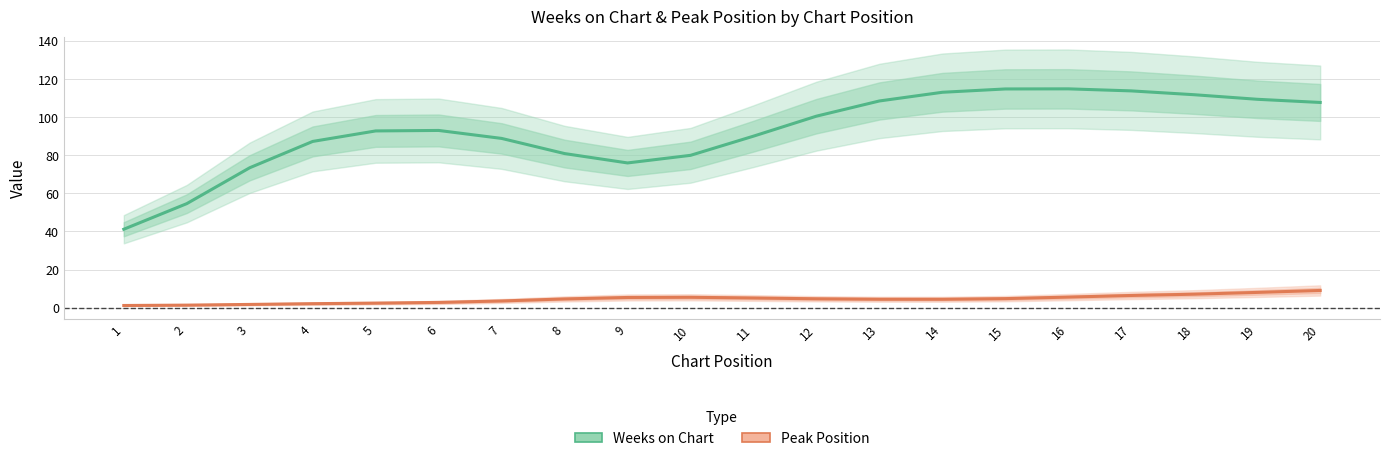

What is the value of the Weeks on Chart point at the 17th from the left?

113.9